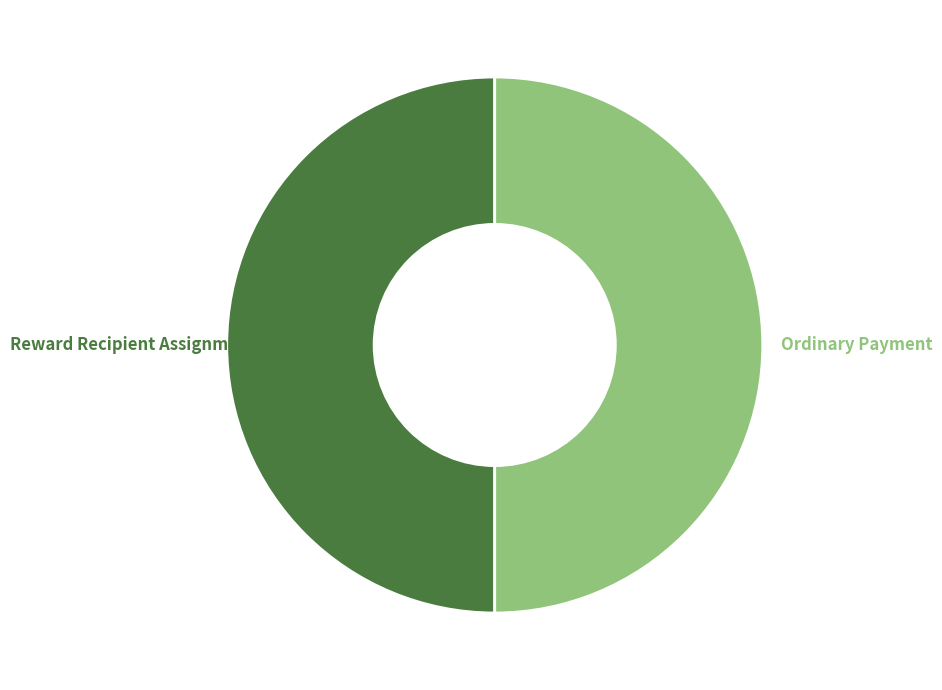

How many slices are in this pie chart?

2